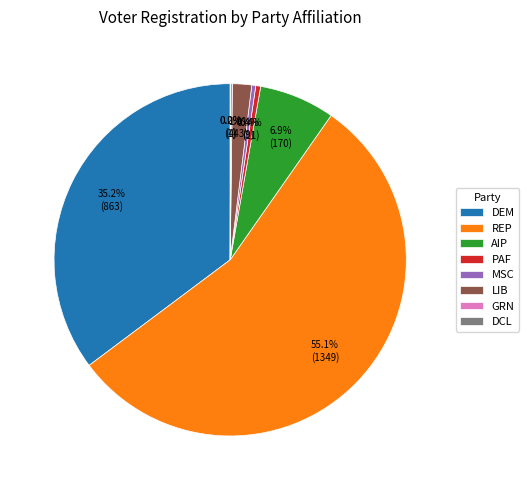

Is there any slice that represents more than half of the pie?

Yes